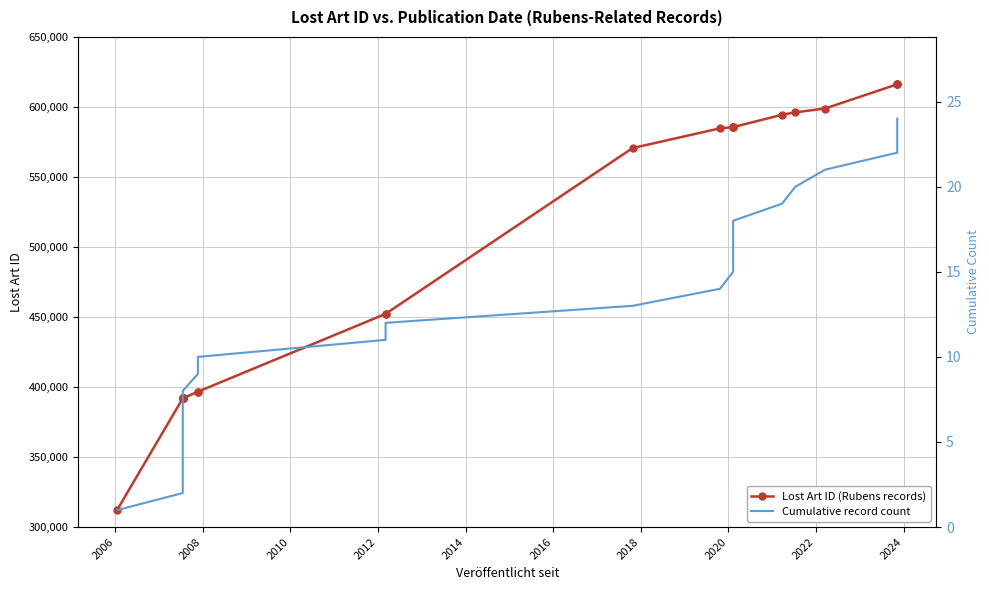

At how many categories does at least one series exceed 392611?

16